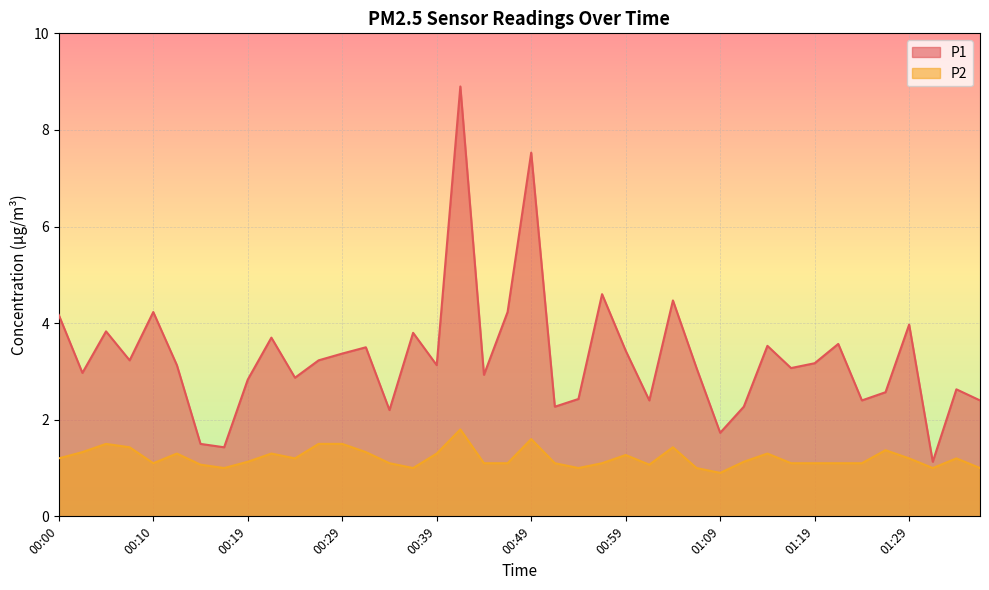

At which category does P2 reach its first local valley?

00:10